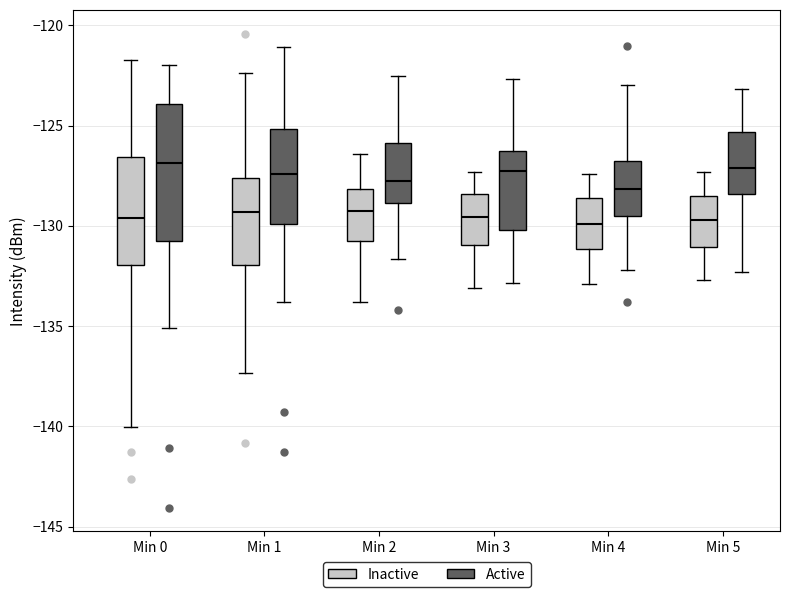

Where does the lower whisker of the box for Min 5 (Active) end on the y-axis? The values are not printed on the chart, so give them approximately, as read against the axis.

-132.5